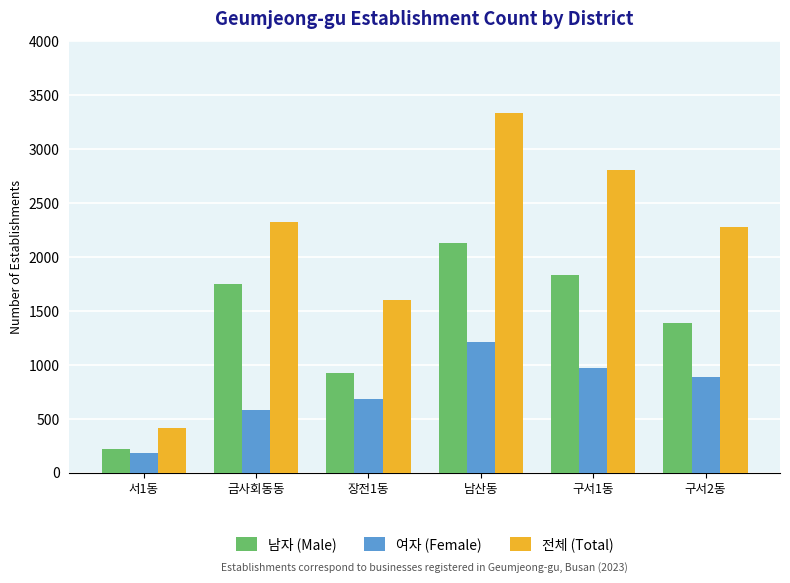

How many bars are there in each group?

3